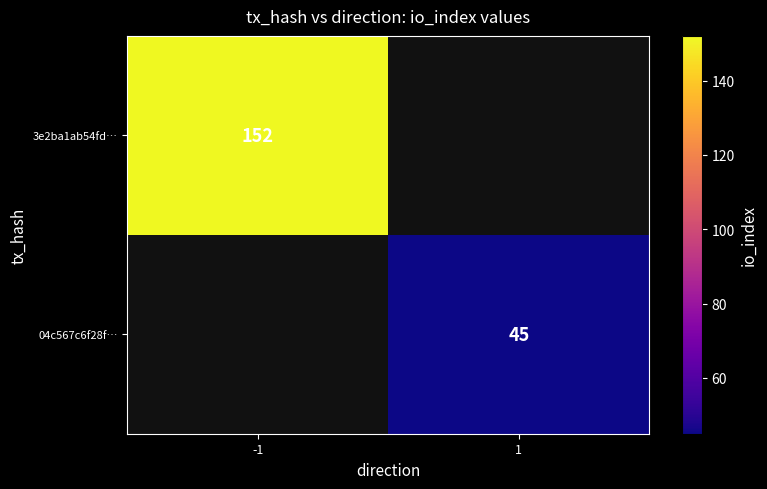

The 3e2ba1ab54fd… series shows 88 at -1. True or false?

False